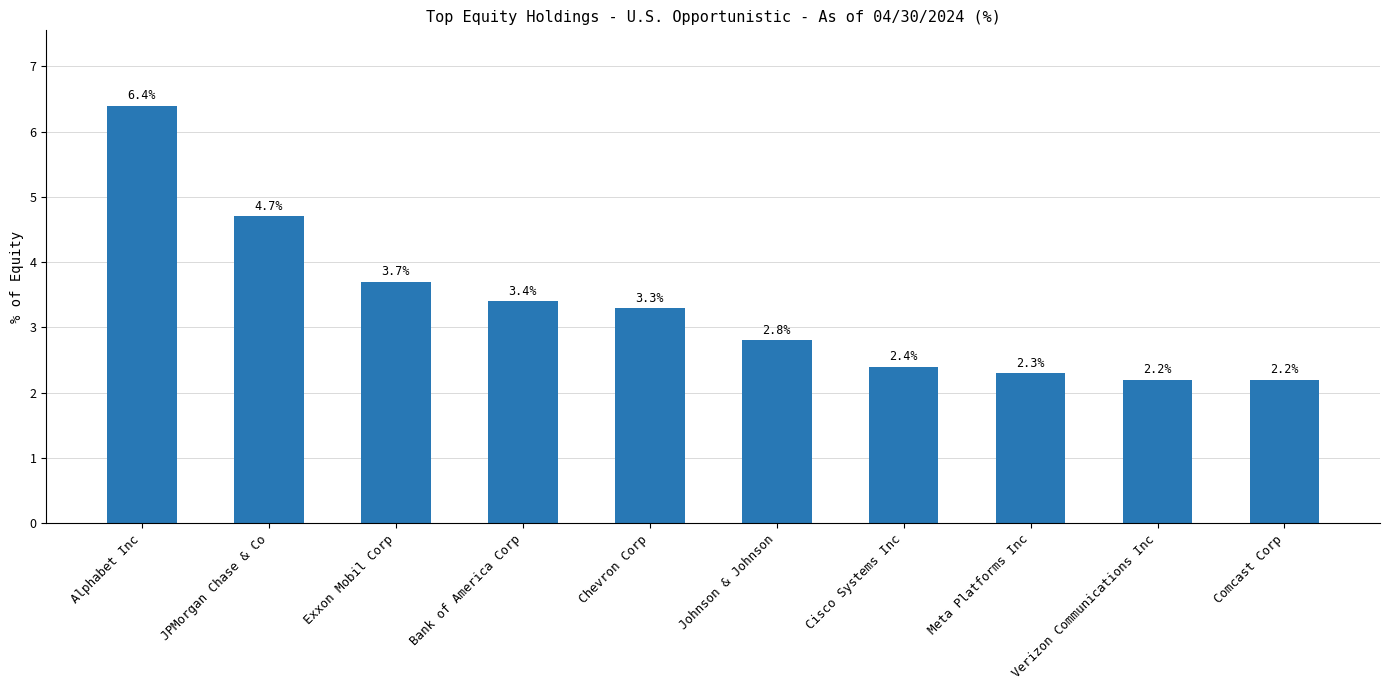

Approximately how many times larger is the value at Meta Platforms Inc compared to Cisco Systems Inc?

1.0